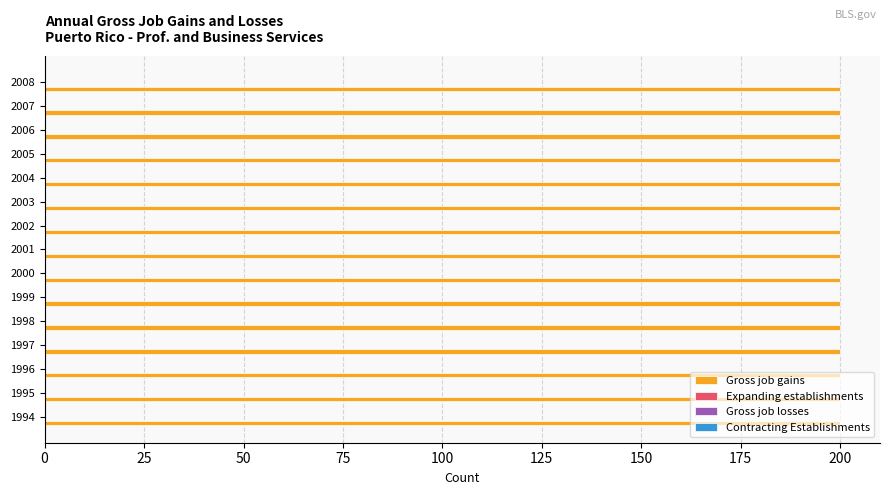

What is the value of the Gross job gains bar at the 4th from the left?

200